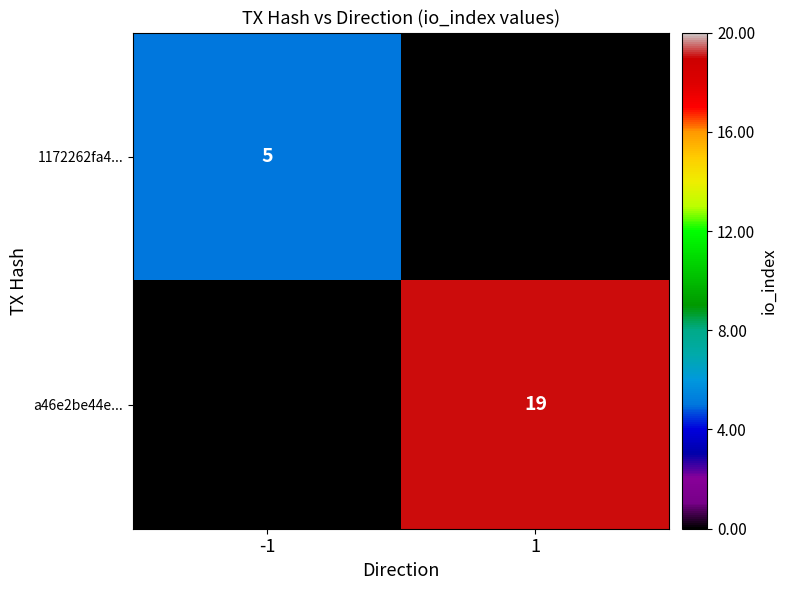

What is the difference between the highest and lowest values at 1?

19